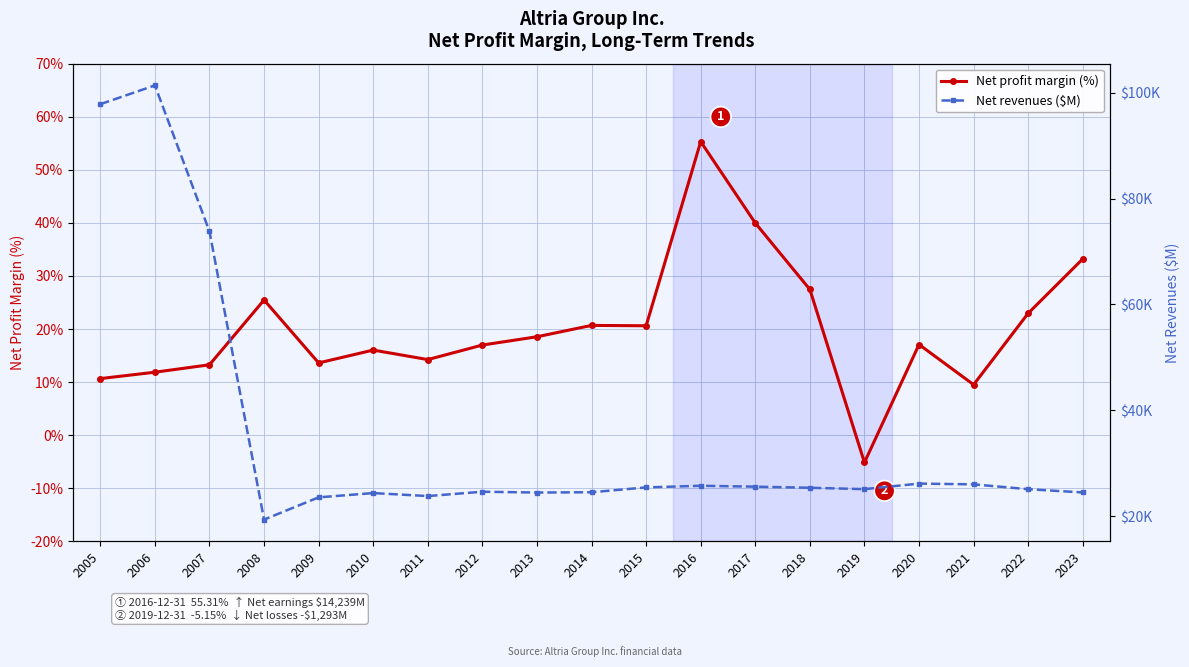

How many data points does each series have?

19